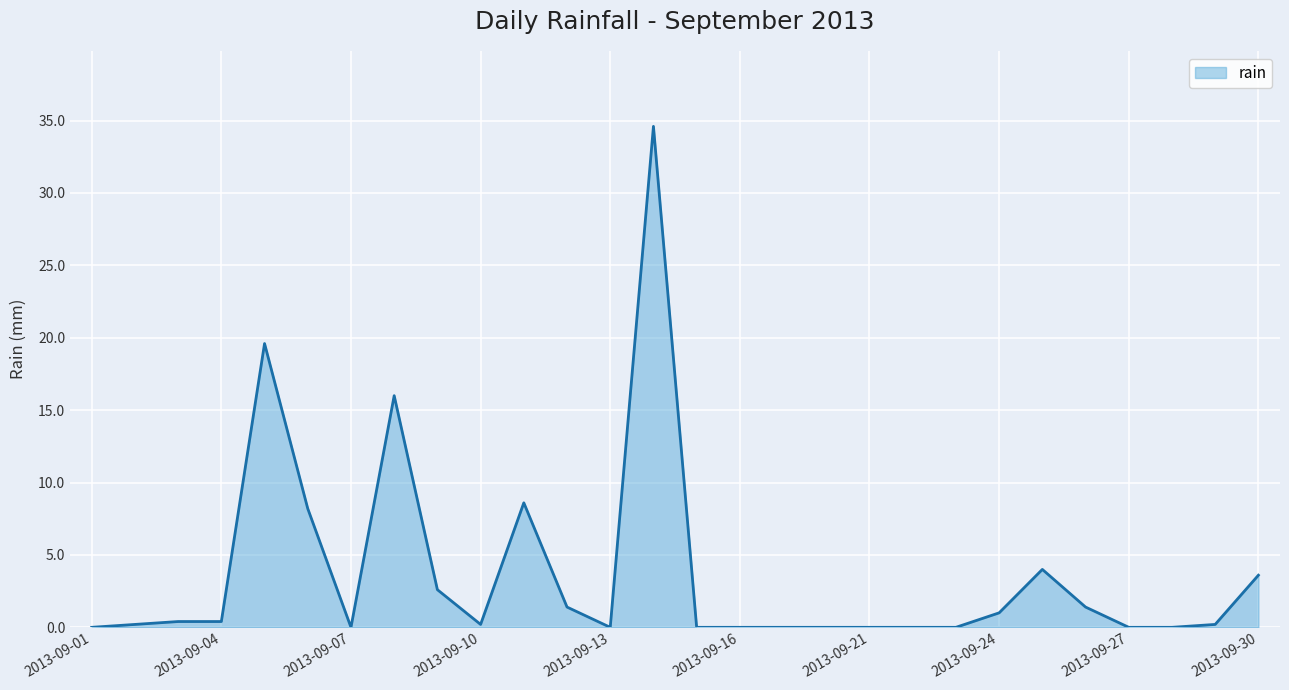

What is the maximum value shown in the chart?

34.6